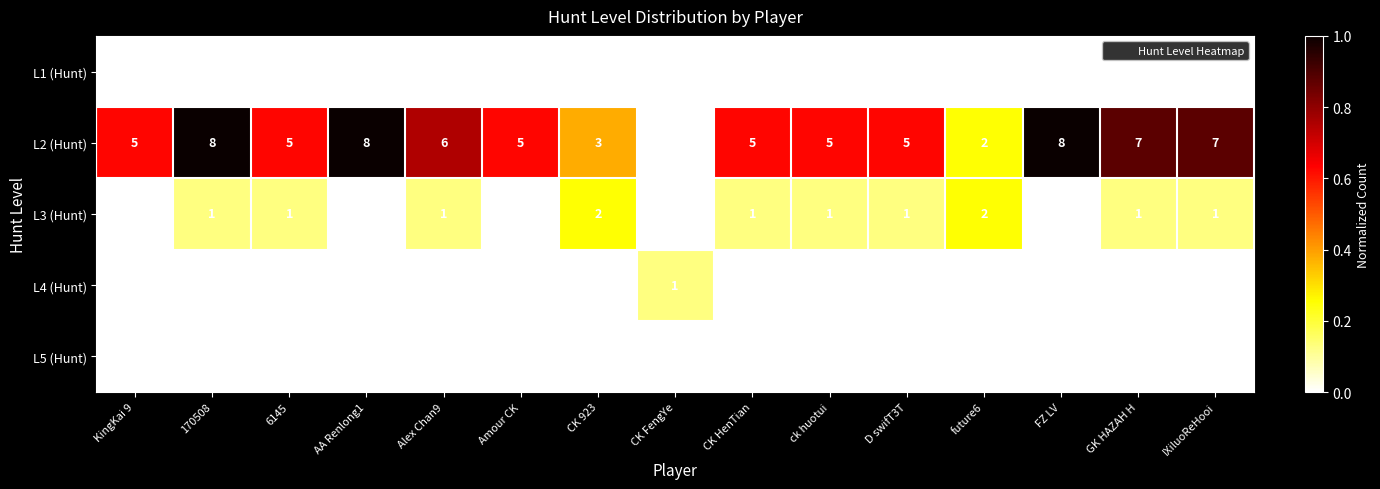

What is the total value across all series at D swifT3T?

6